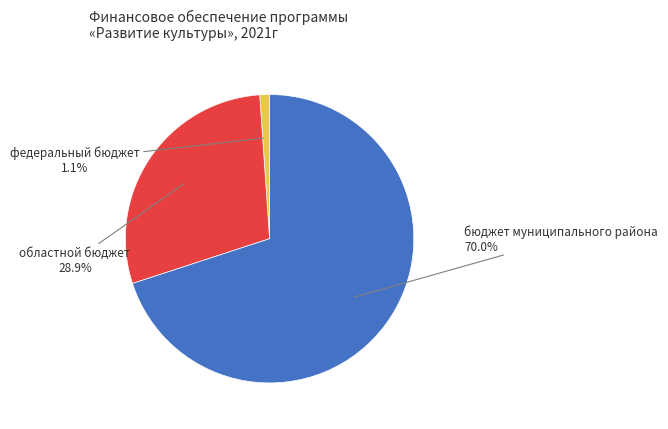

Is there any slice that represents more than half of the pie?

Yes